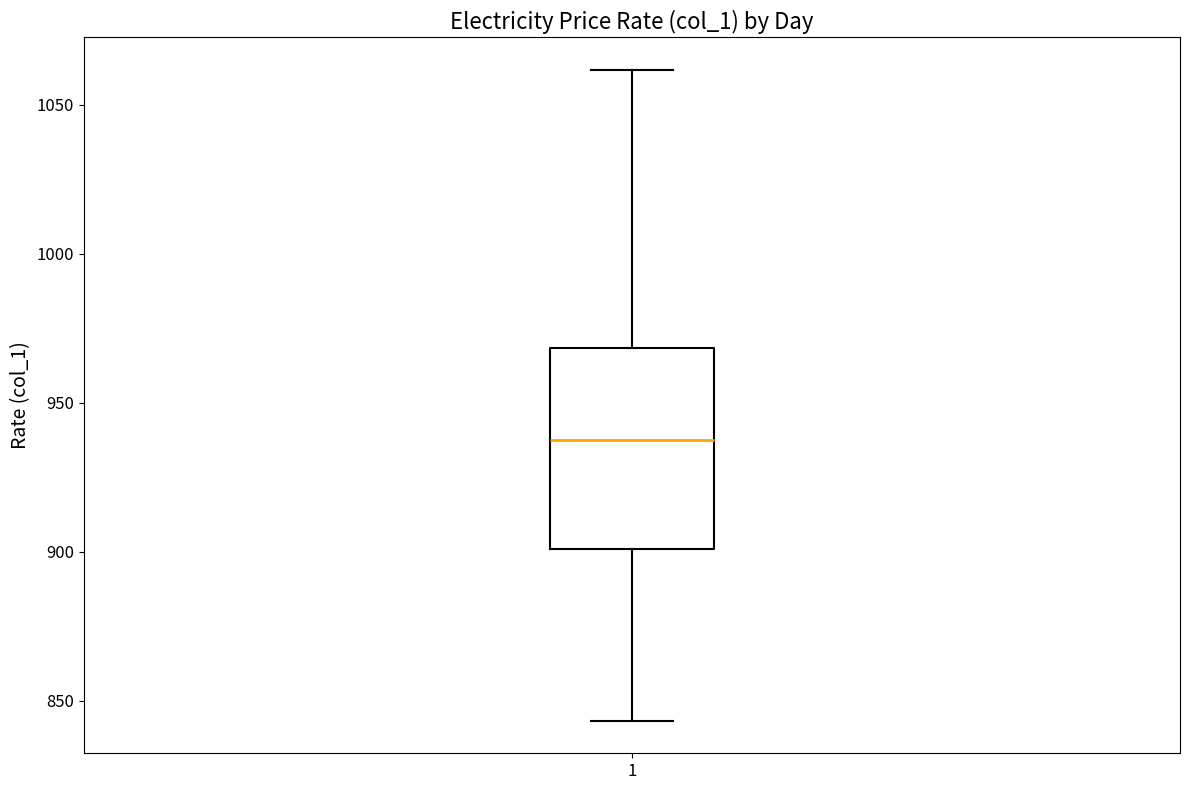

Transcribe this box plot: give where the median line is, the range the box spans, and where the two whiskers end, as read against the y-axis. The values are not printed on the chart, so give them approximately, as read against the axis.

median 935, box 900 to 970, whiskers 845 to 1060